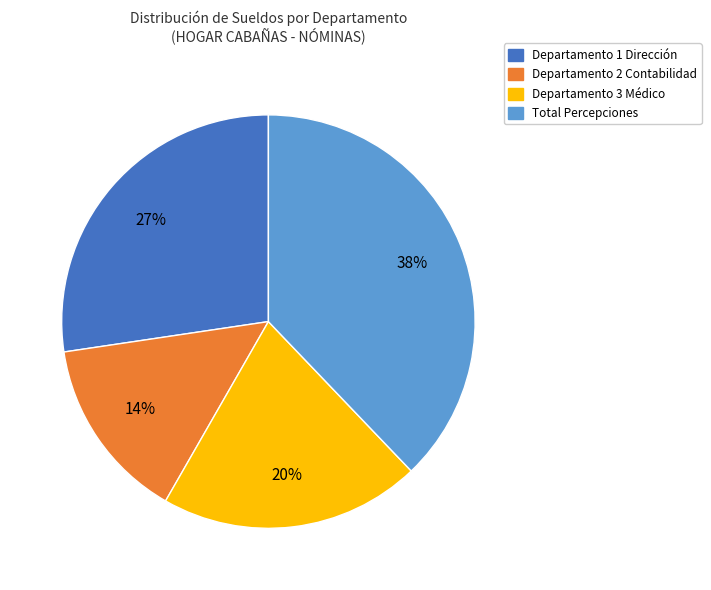

Is the sum of Departamento 1 Dirección and Departamento 2 Contabilidad greater than half?

No